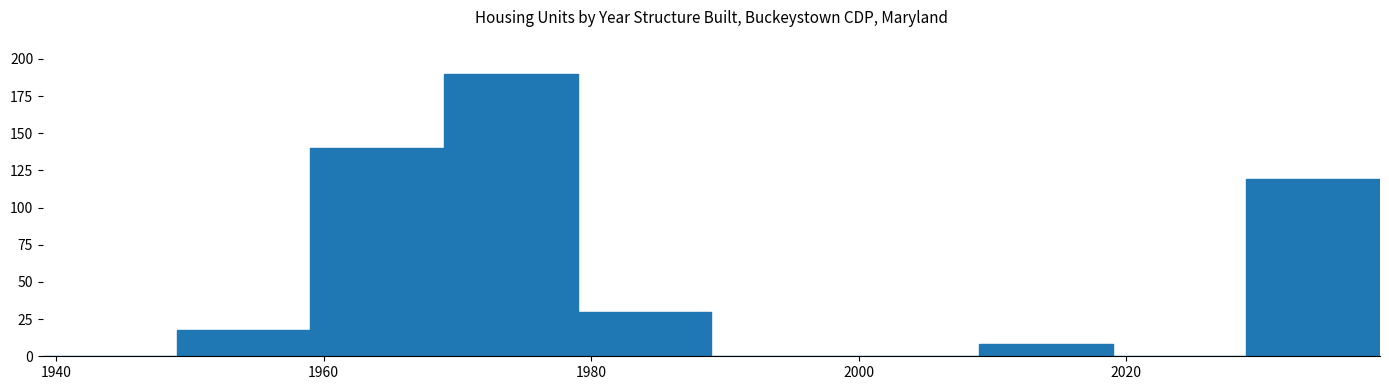

What is the height of the bar covering 1959 to 1969 on the x-axis? Neither the bar edges nor the heights are printed on the chart, so give them approximately, as read against the axes.

140